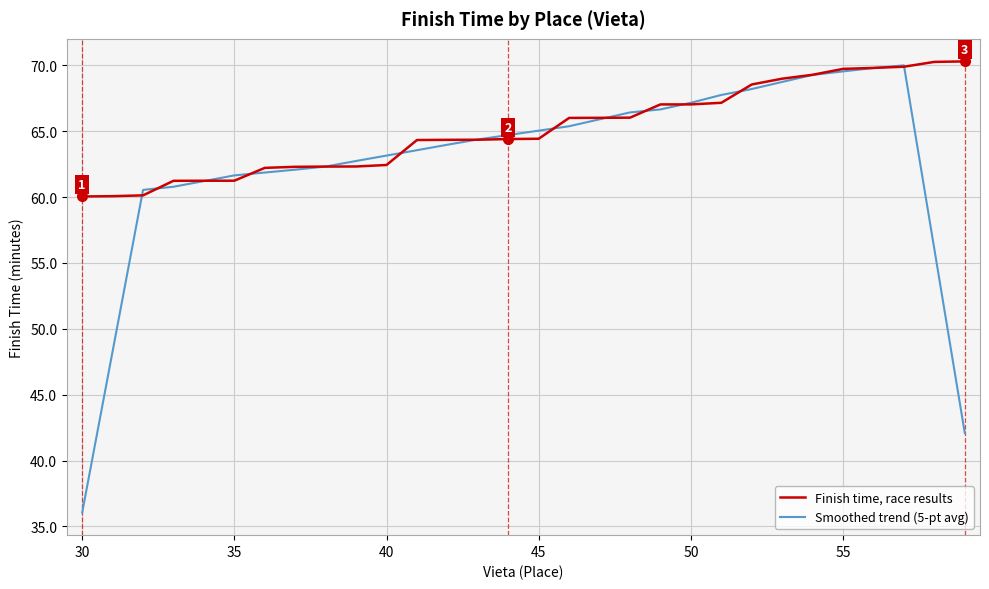

What is the greatest value displayed?

70.3